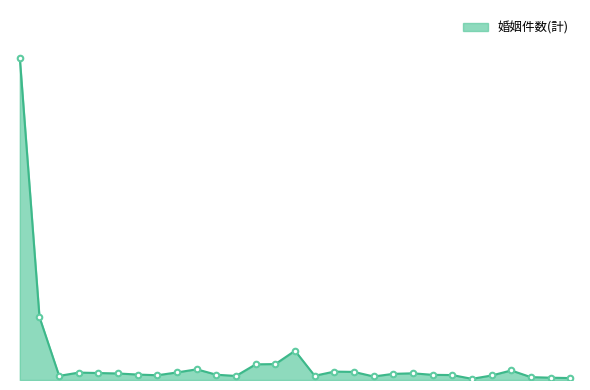

Reading left to right, list all the values displayed in this chart.

34199	6682	439	790	741	694	579	506	805	1136	561	431	1666	1692	3109	451	893	860	374	654	712	550	526	124	479	1014	306	246	207